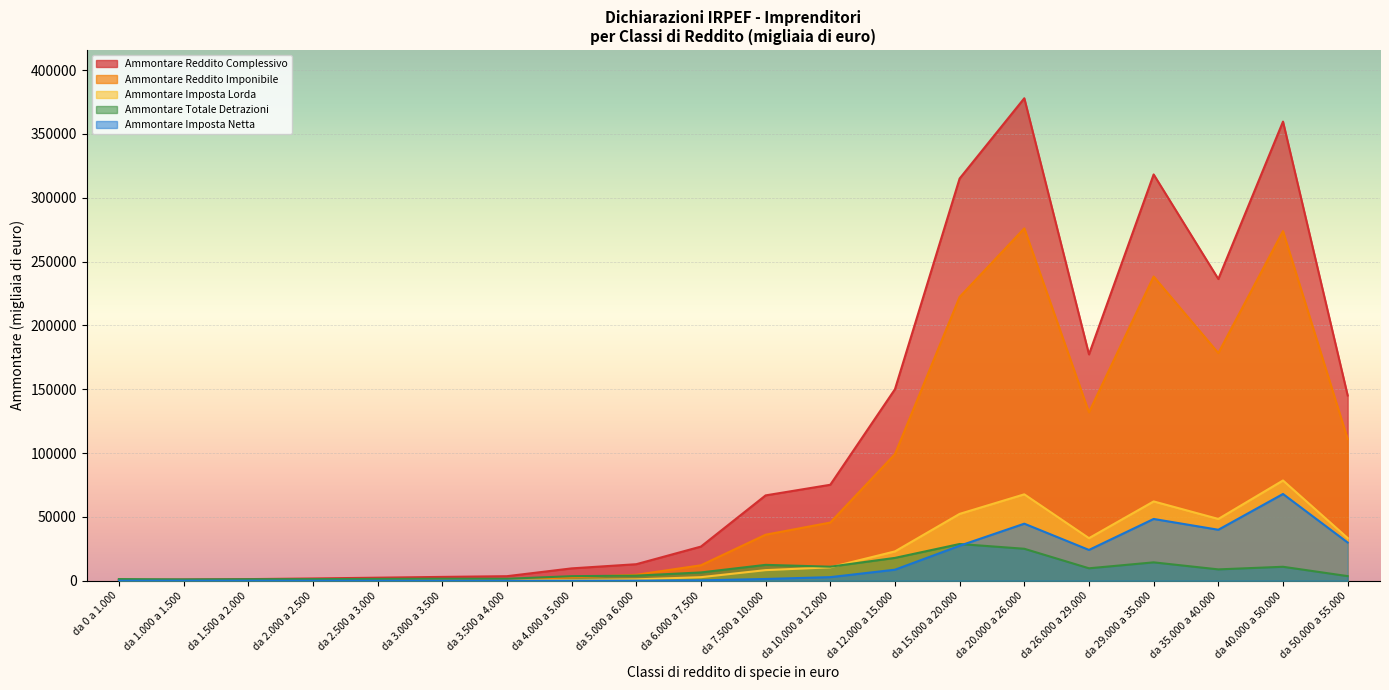

How many lines are shown in the chart?

5